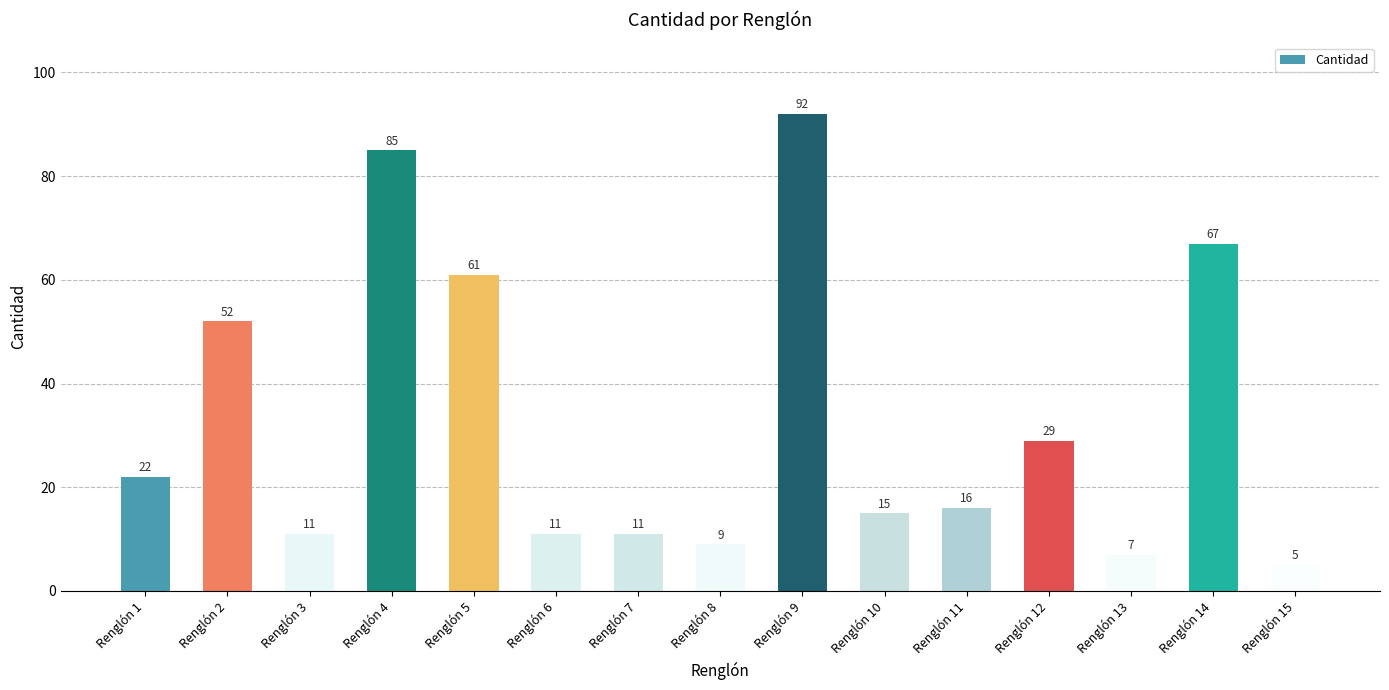

What is the maximum value shown in the chart?

92